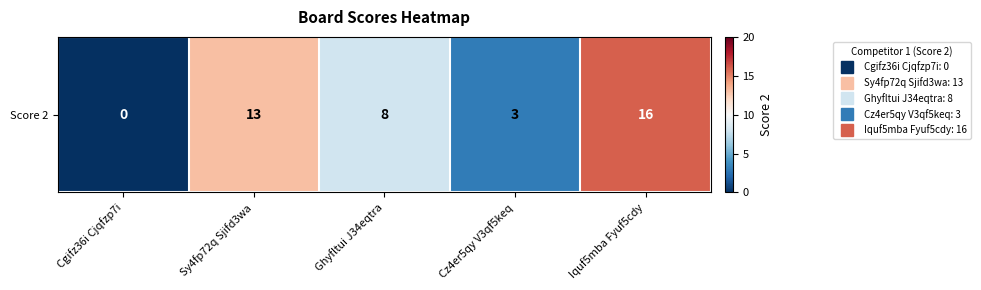

At which label is the value closest to 8?

Ghyfltui J34eqtra